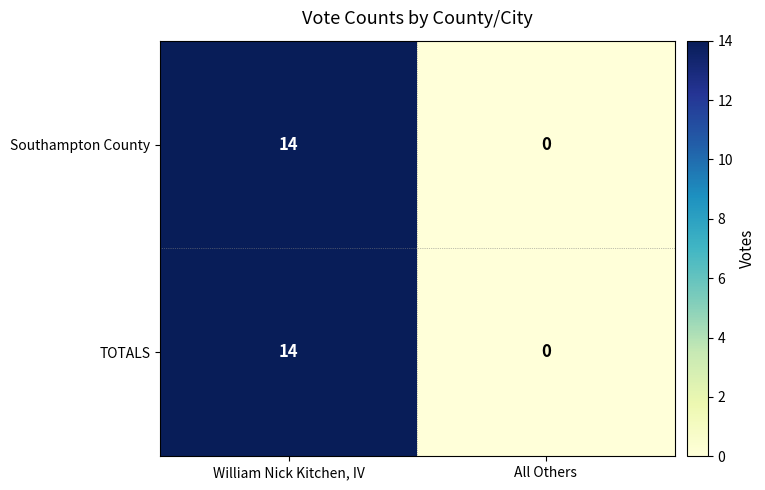

Reading left to right, list all the values displayed in this chart.

Southampton County: William Nick Kitchen, IV=14	All Others=0
TOTALS: William Nick Kitchen, IV=14	All Others=0